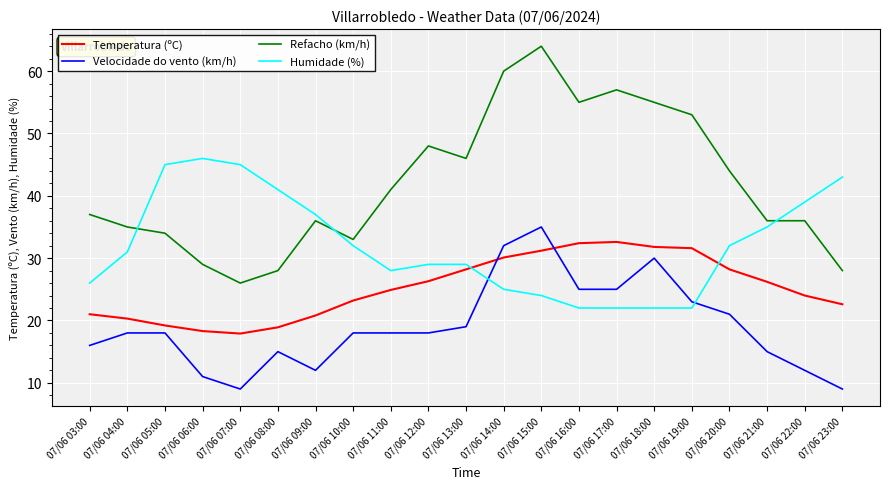

At 07/06 15:00, list the series in order from largest to smallest.

Refacho (km/h), Velocidade do vento (km/h), Temperatura (ºC), Humidade (%)